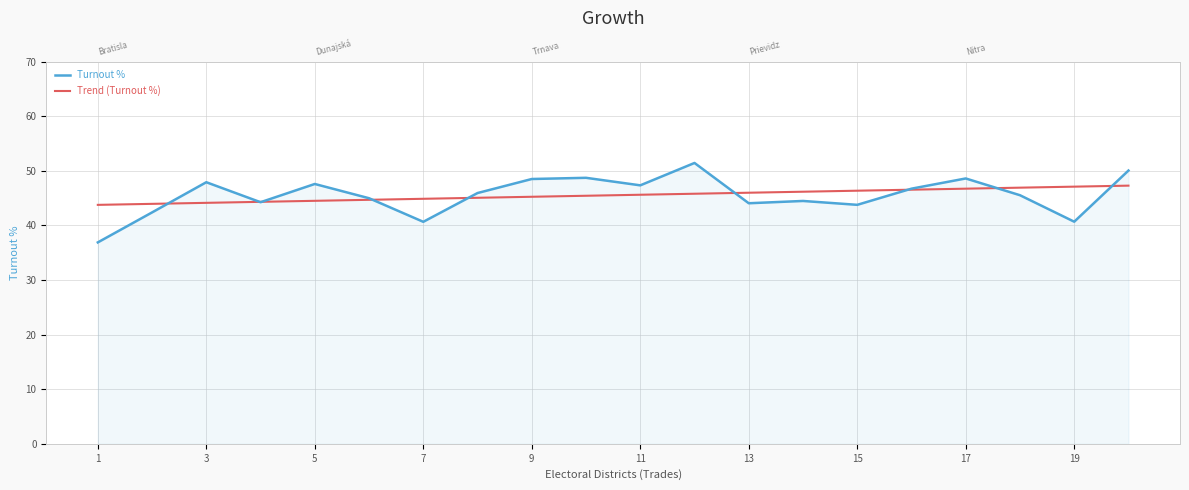

Reading right to left, what are all the values shown in this chart?

Turnout %: 50.0	40.7	45.5	48.6	46.7	43.8	44.5	44.1	51.4	47.3	48.7	48.5	45.9	40.7	45.0	47.6	44.2	47.9	42.4	36.9
Trend (Turnout %): 47.3	47.1	46.9	46.7	46.5	46.4	46.2	46.0	45.8	45.6	45.4	45.2	45.1	44.9	44.7	44.5	44.3	44.1	43.9	43.8